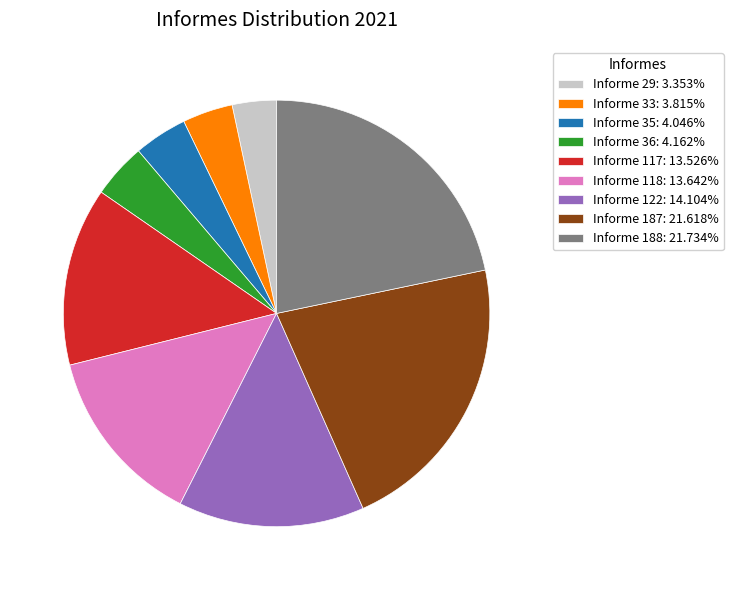

Between Informe 36 and Informe 187, which is larger?

Informe 187